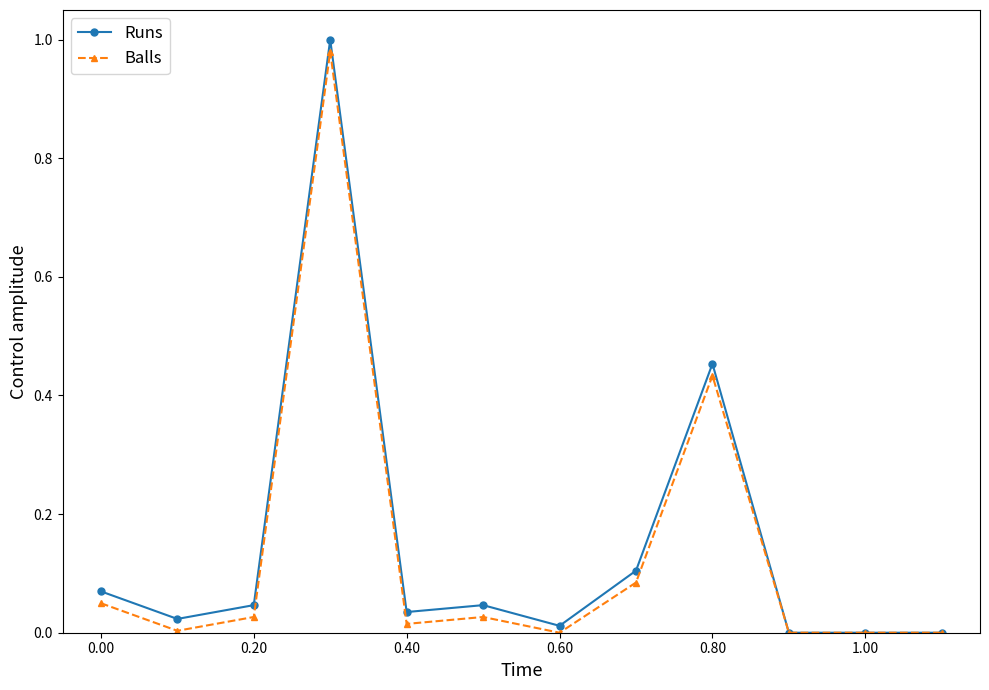

True or false: Runs has more than 2 interior local peaks.

True